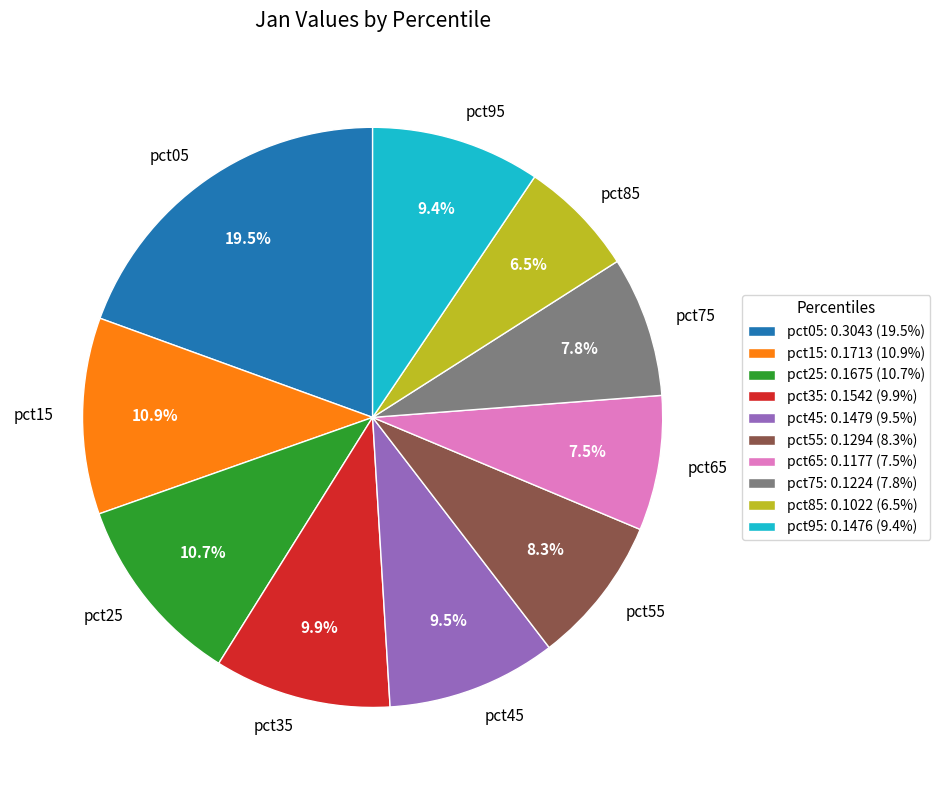

Which slice is the largest?

pct05